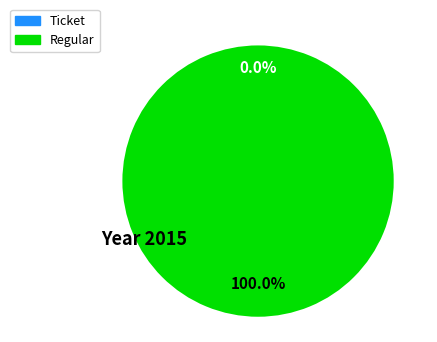

Does Ticket represent more than half of the total?

No